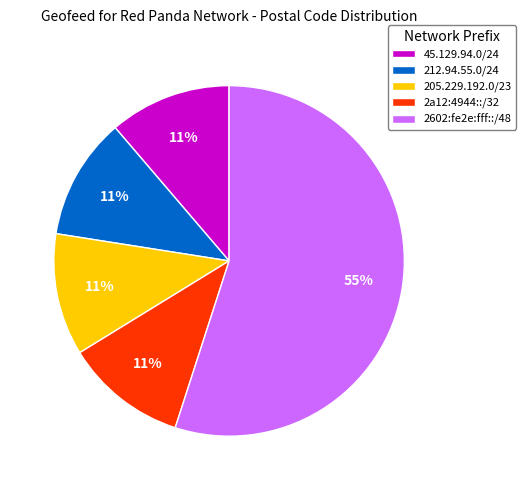

Which category has the biggest portion of the pie?

2602:fe2e:fff::/48